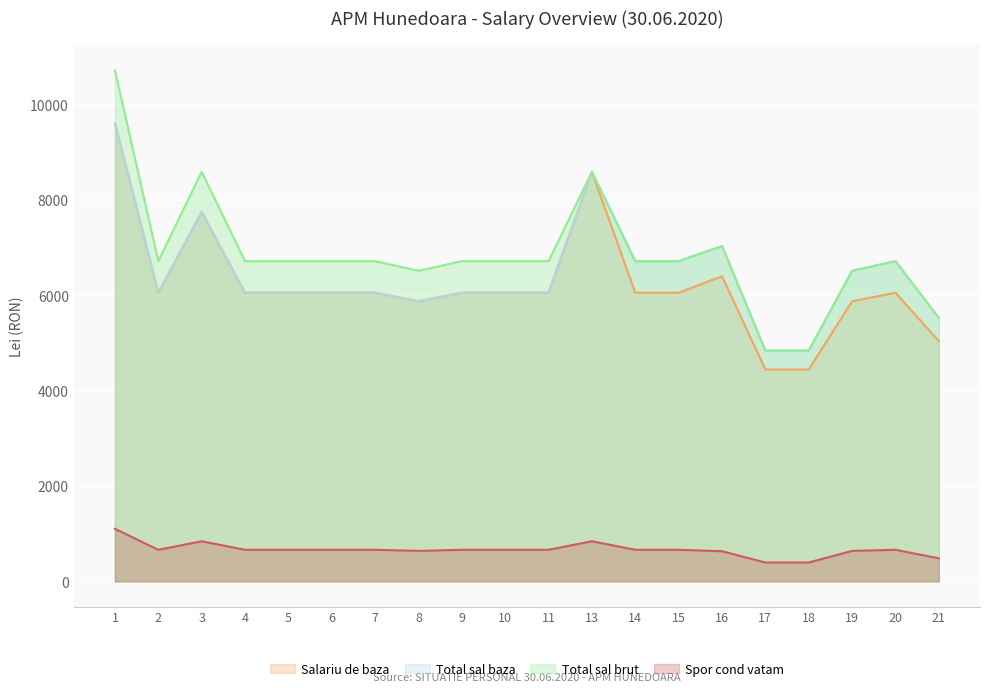

Where does the Total sal baza series first go above 6057?

1